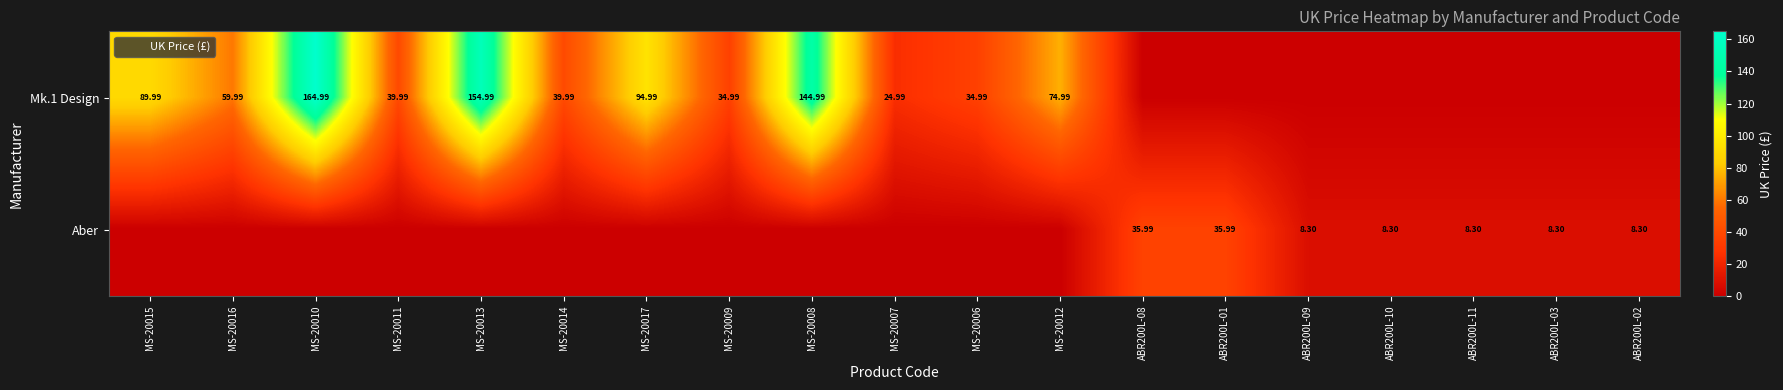

Is the value of Aber at ABR200L-01 greater than the value of Mk.1 Design at MS-20009?

Yes